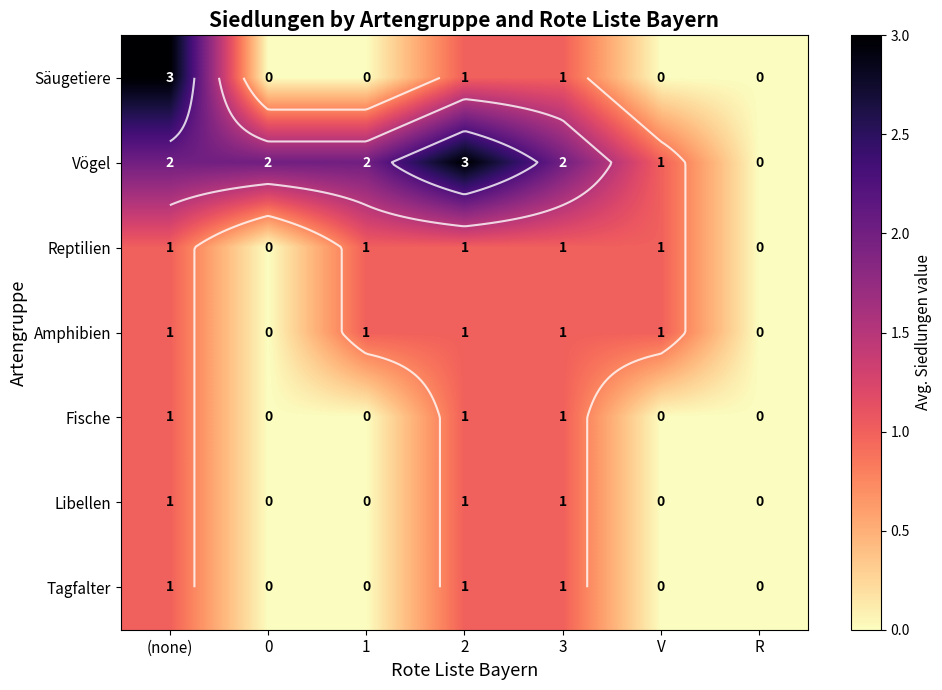

Is the value of Libellen at (none) greater than the value of Reptilien at (none)?

No